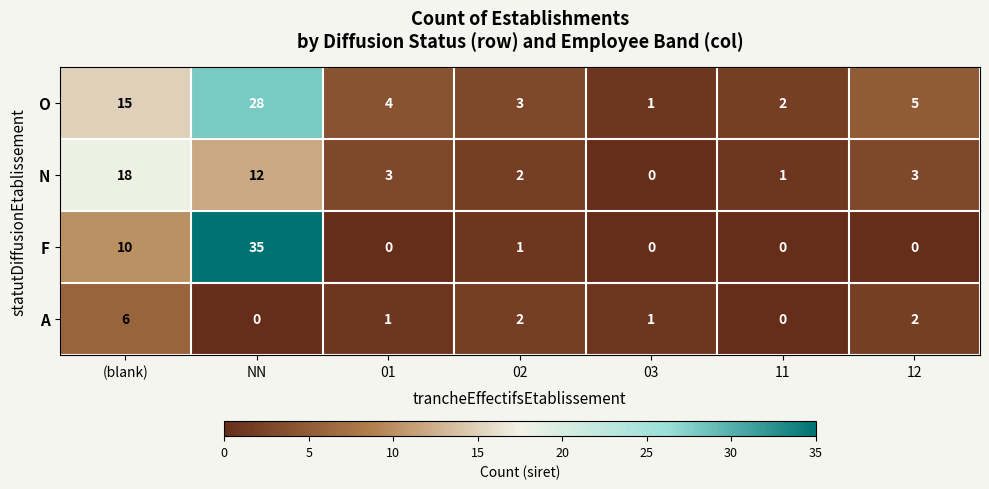

Rank the series by their average value, from highest to lowest.

O, F, N, A